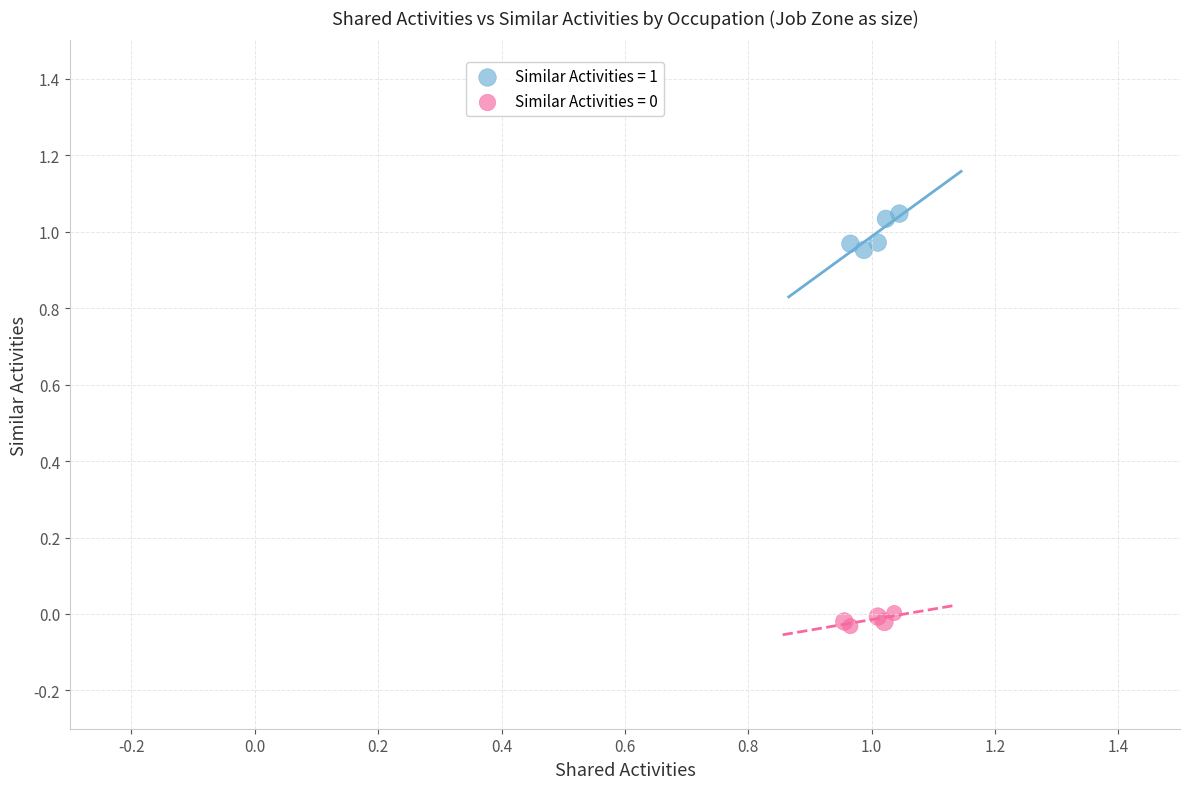

Which series has the largest Y range (max minus min)?

Similar Activities = 1